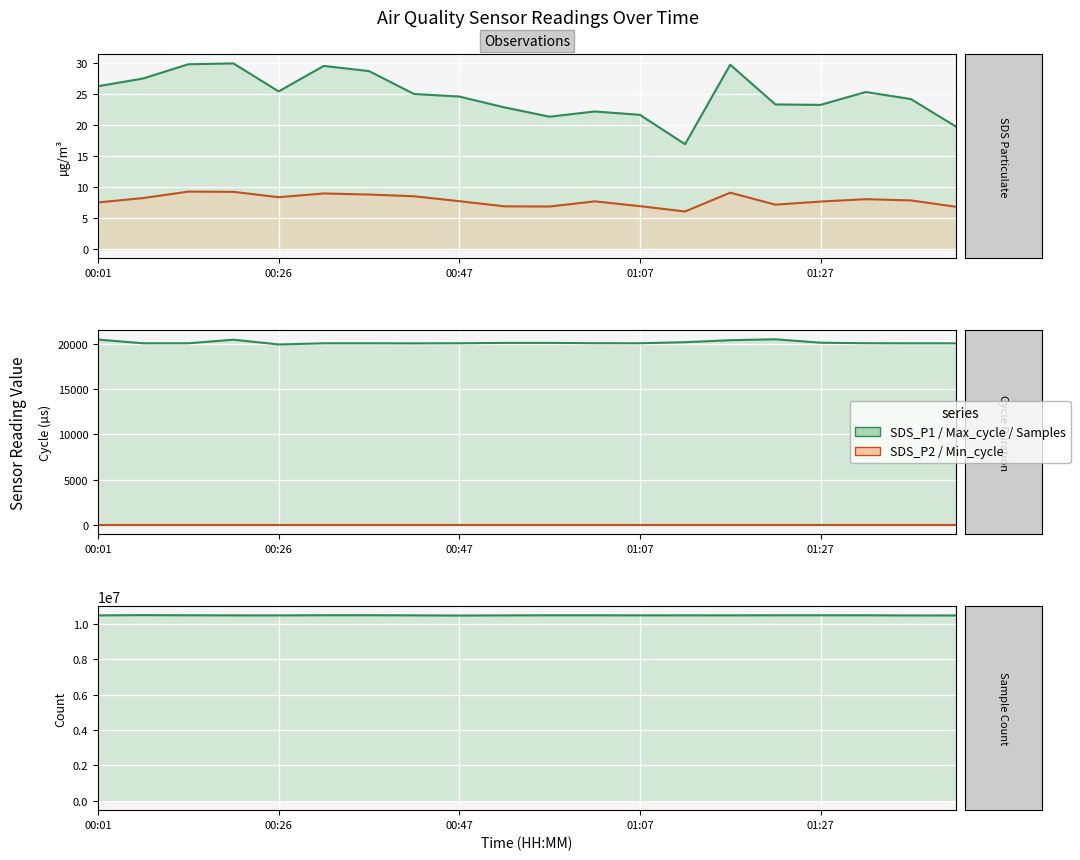

Which series changed the most between 8 and 18?

Samples